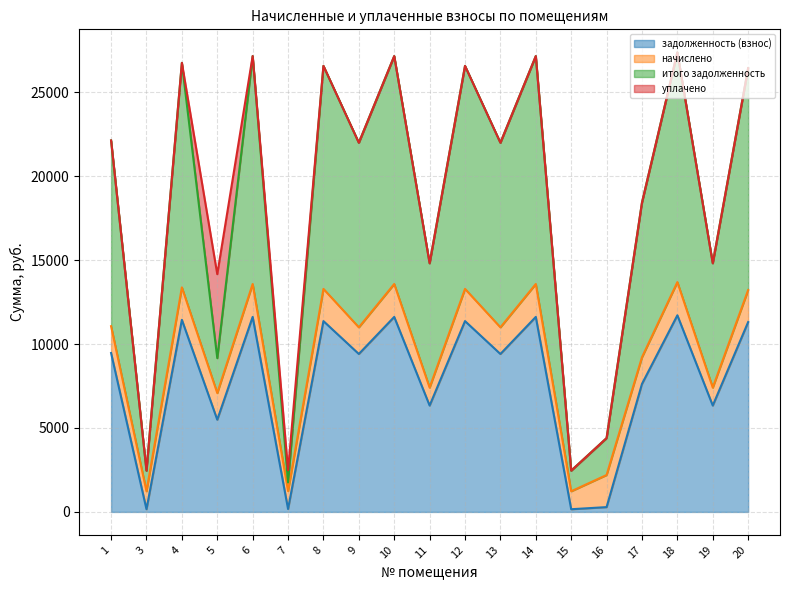

True or false: задолженность (взнос) has a value of 8257.8 at 19.

False